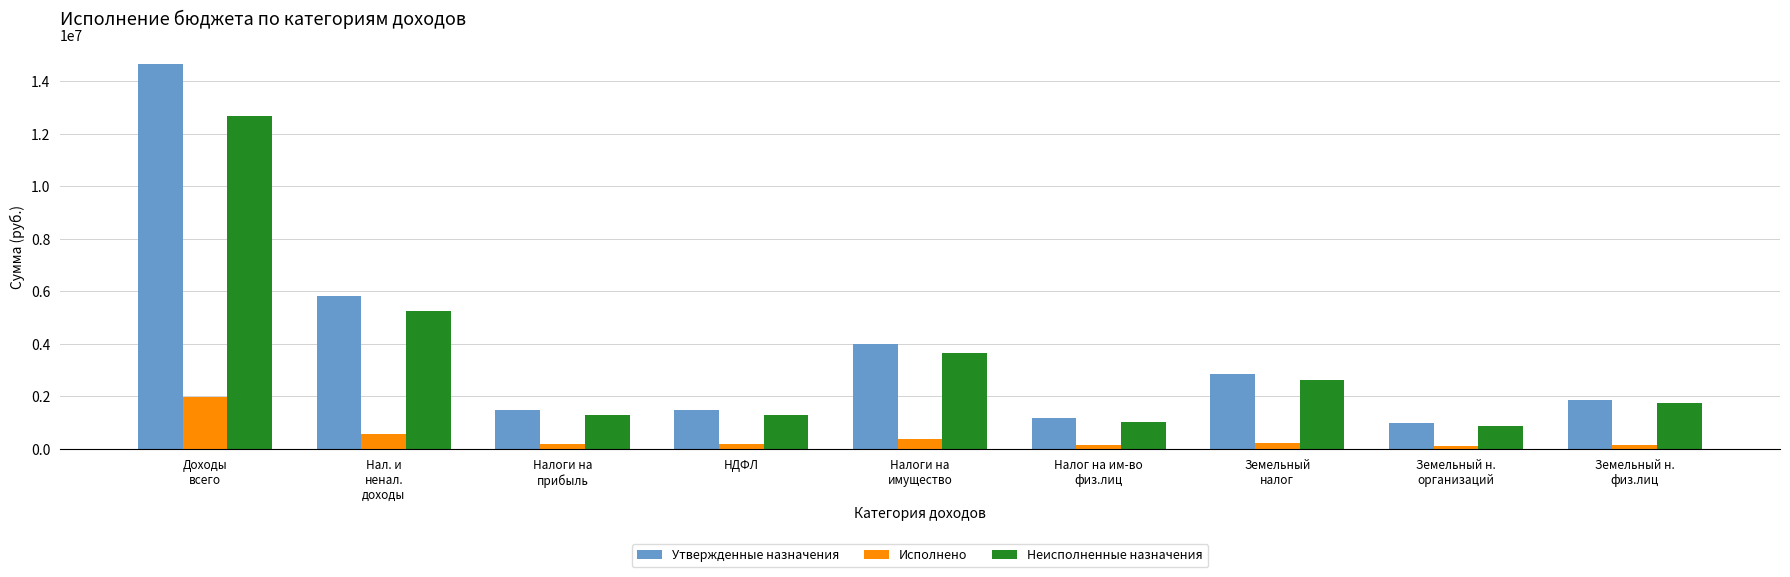

Which category has the highest value in the Исполнено series?

Доходы
всего